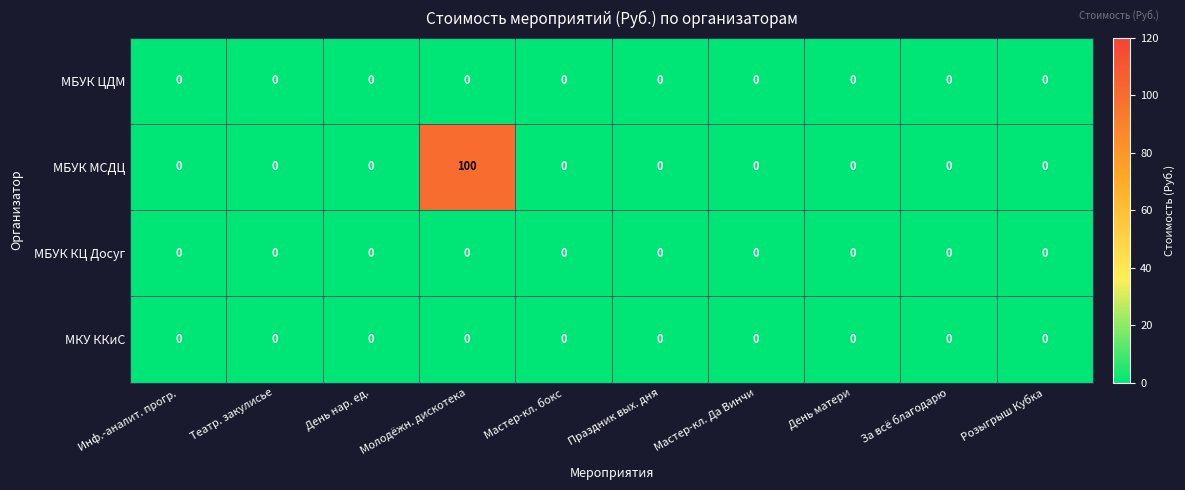

What is the greatest value displayed?

100